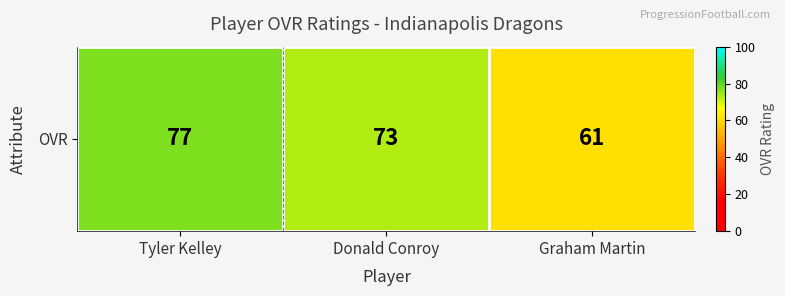

What is the difference between the maximum and minimum values?

16